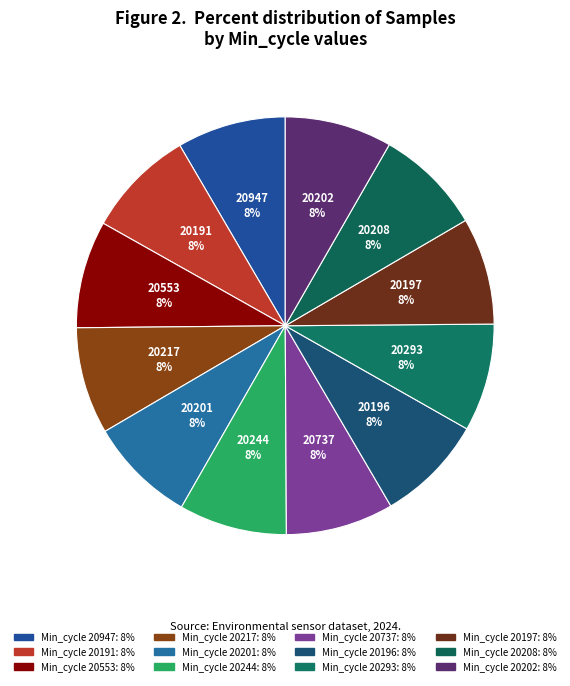

Which category has the biggest portion of the pie?

20947